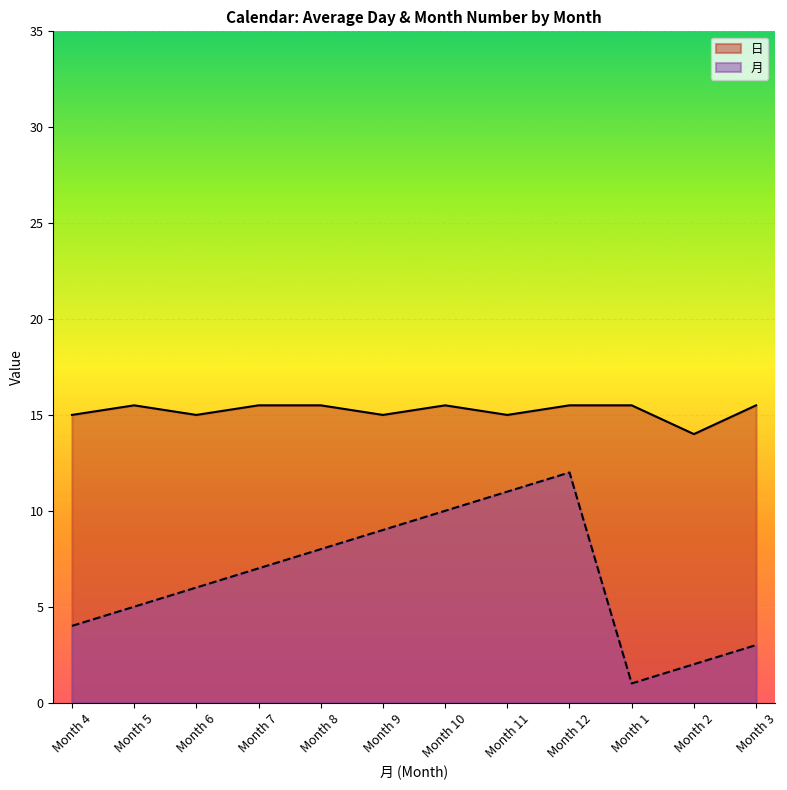

List the series in order of their peak value, highest first.

日, 月